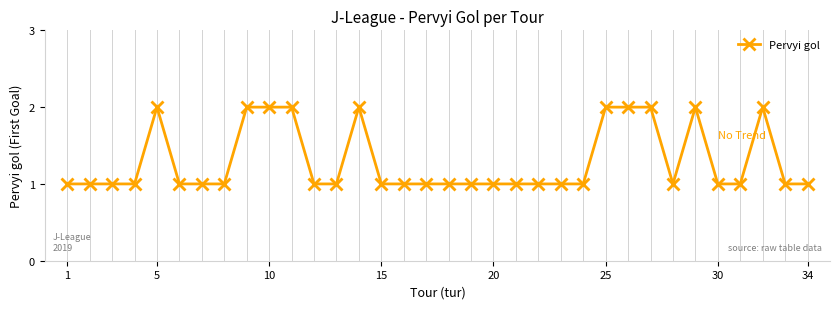

True or false: there are more than 0 points higher than both neighbors.

True